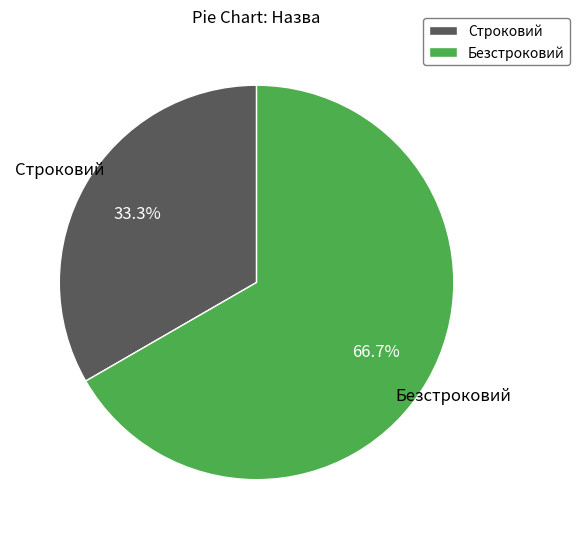

What percentage is the Безстроковий slice, to the nearest percent?

67%